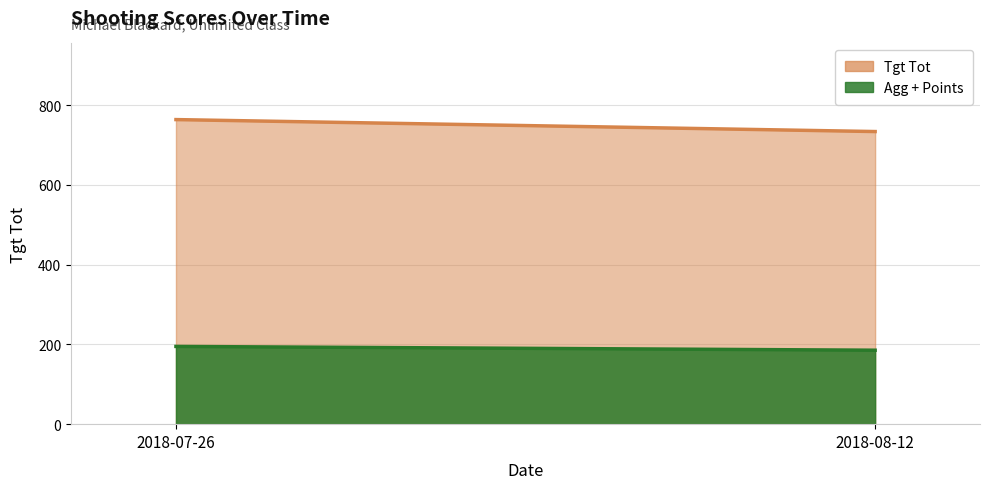

Does the chart display data point markers on the line(s)?

No